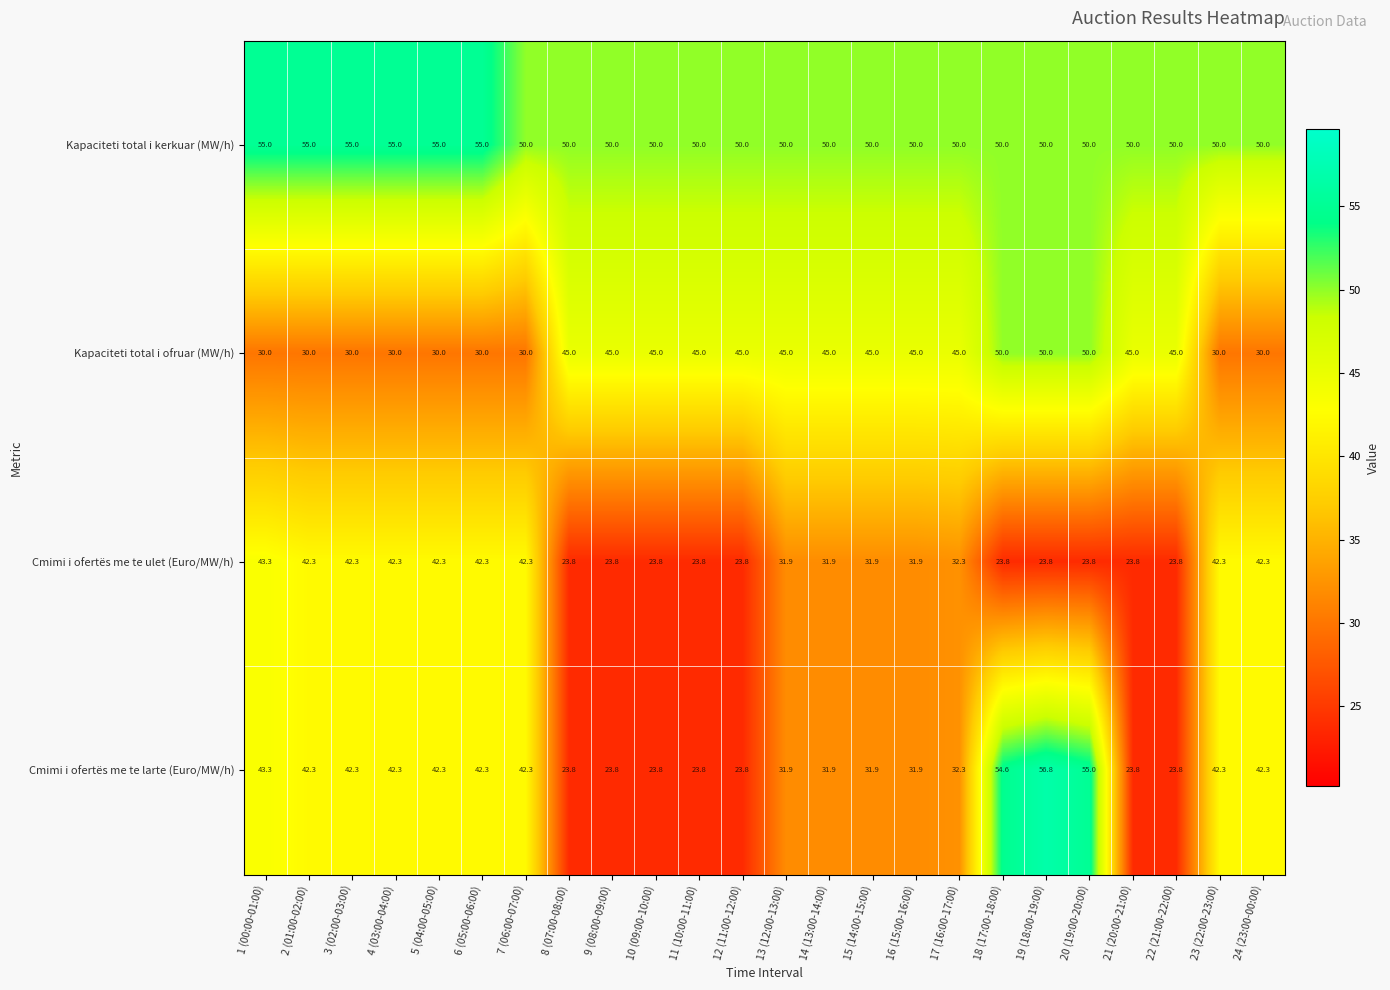

What is the highest value of the Kapaciteti total i kerkuar (MW/h) series?

55.0